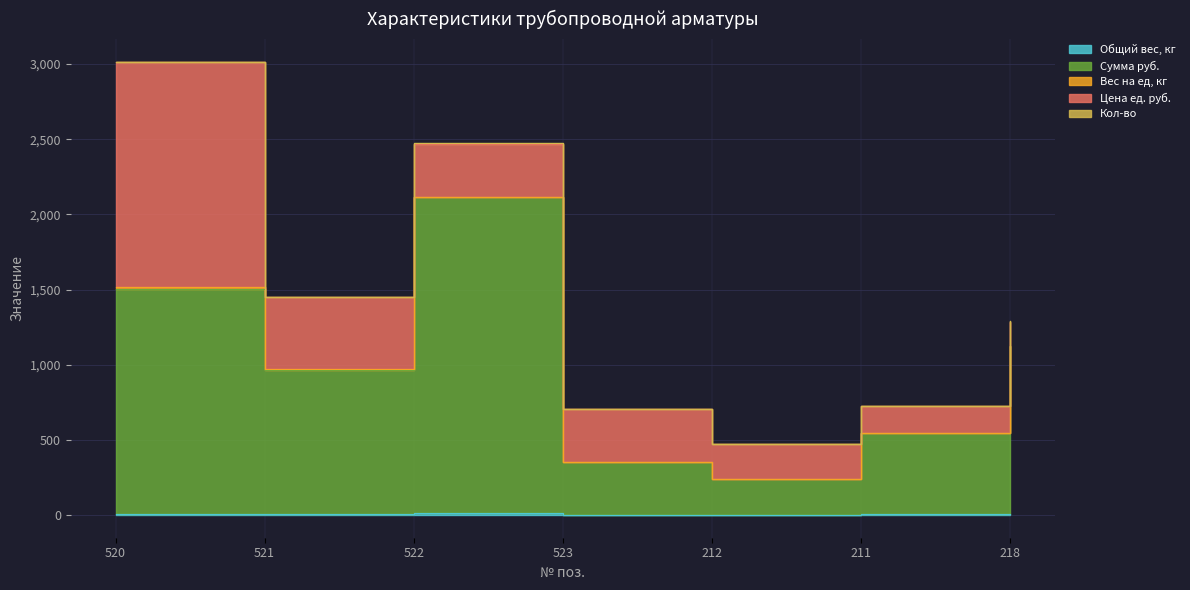

At how many categories does at least one series exceed 418?

5